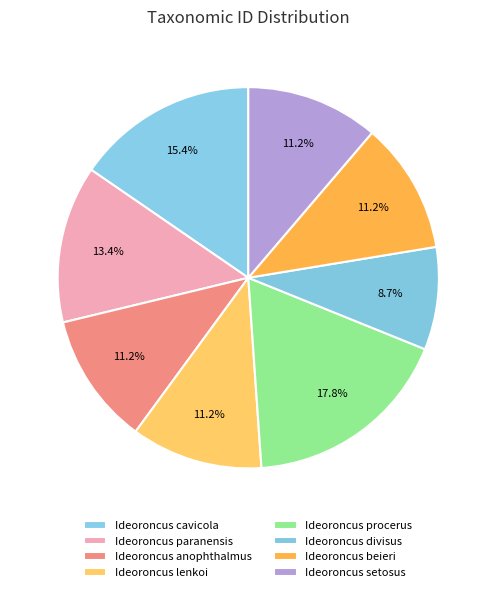

True or false: Ideoroncus divisus accounts for 9% of the total.

True